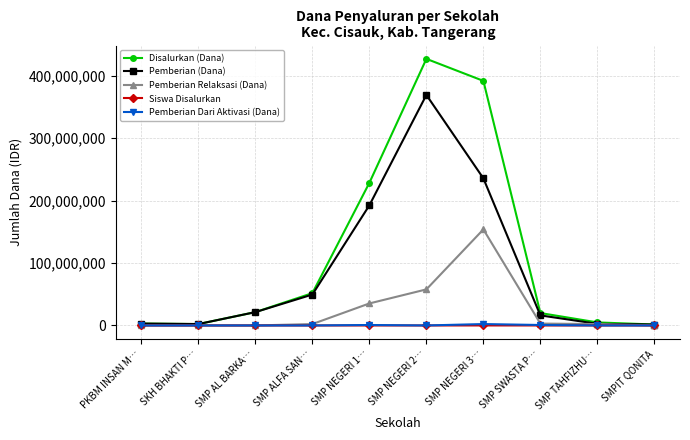

True or false: Pemberian (Dana) has more than 1 interior local peaks.

False